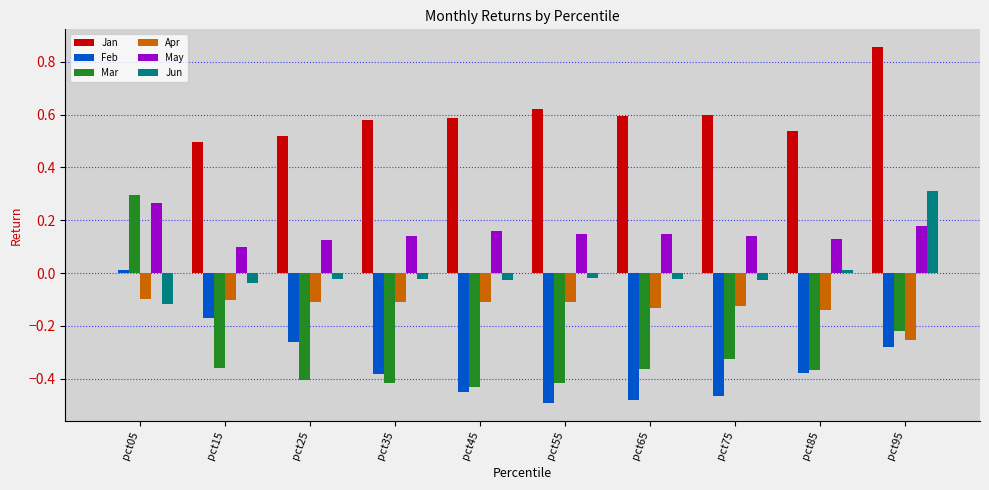

Is the value of Jan at pct65 greater than the value of May at pct95?

Yes